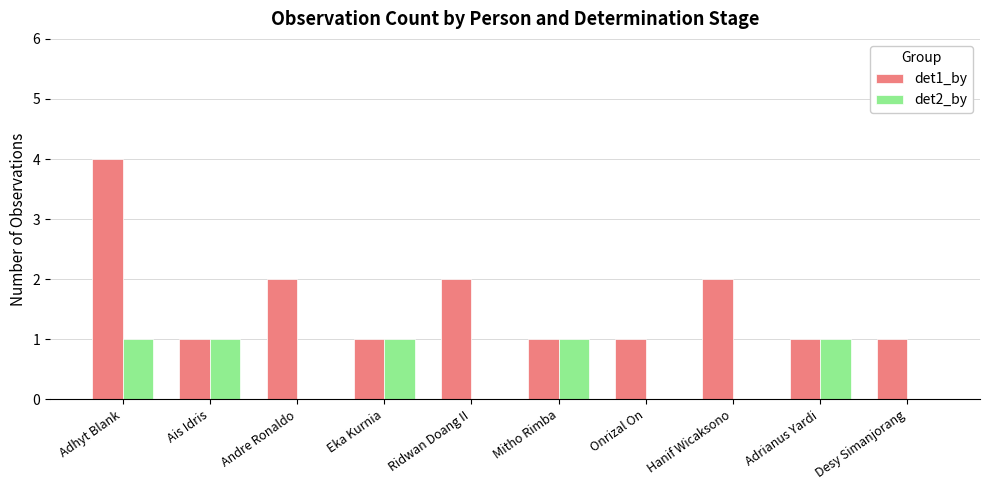

At which category is the sum across all series the highest?

Adhyt Blank